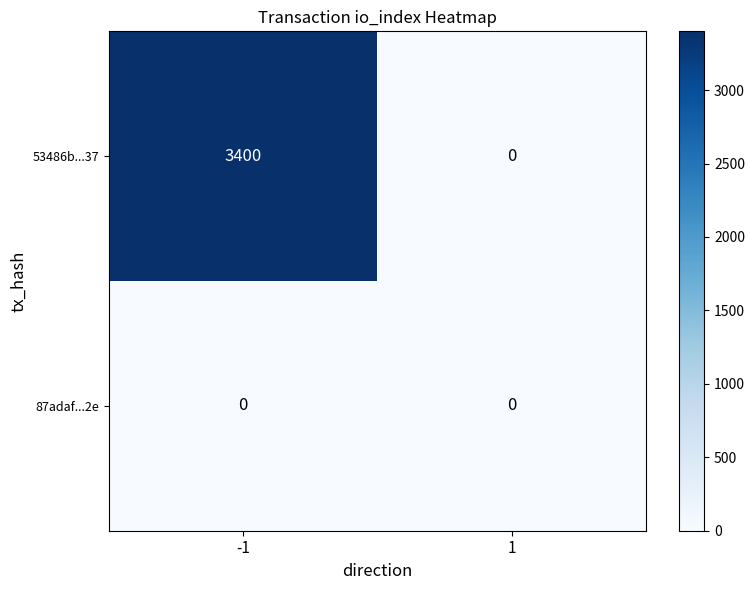

Rank the series by their maximum value, from lowest to highest.

87adaf...2e, 53486b...37